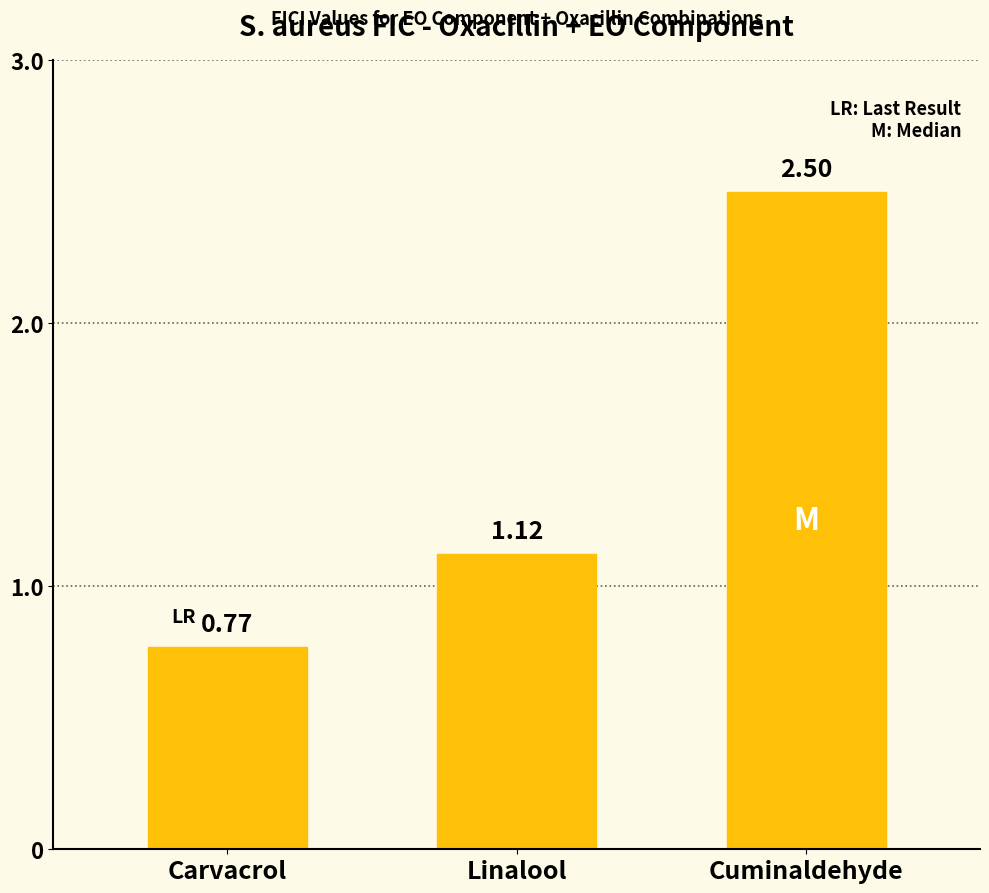

What is the label of the 2nd bar from the right?

Linalool